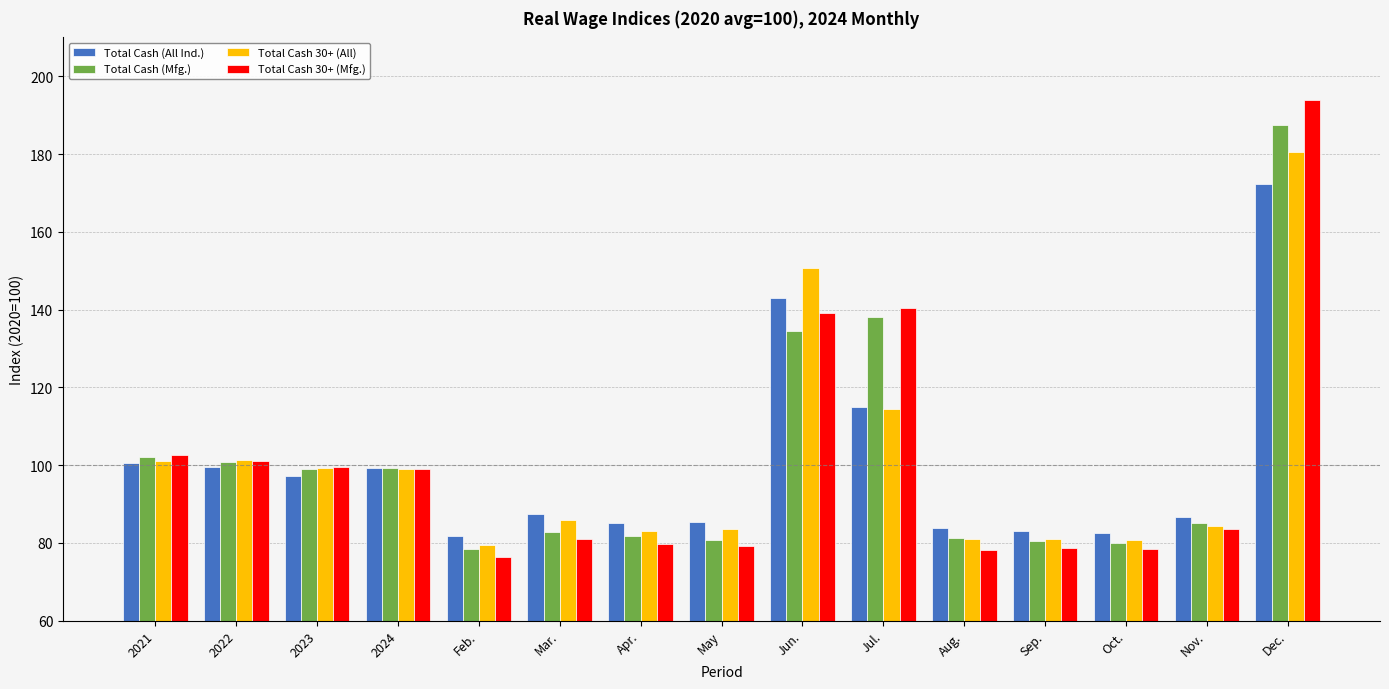

What is the average value of the Total Cash (All Ind.) series?

100.2